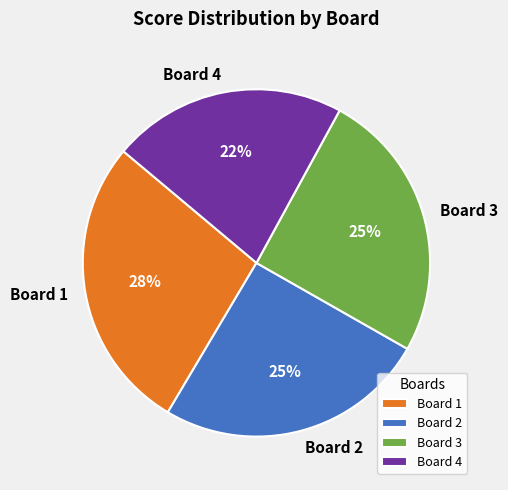

Do Board 4 and Board 3 together represent more than half of the pie?

No